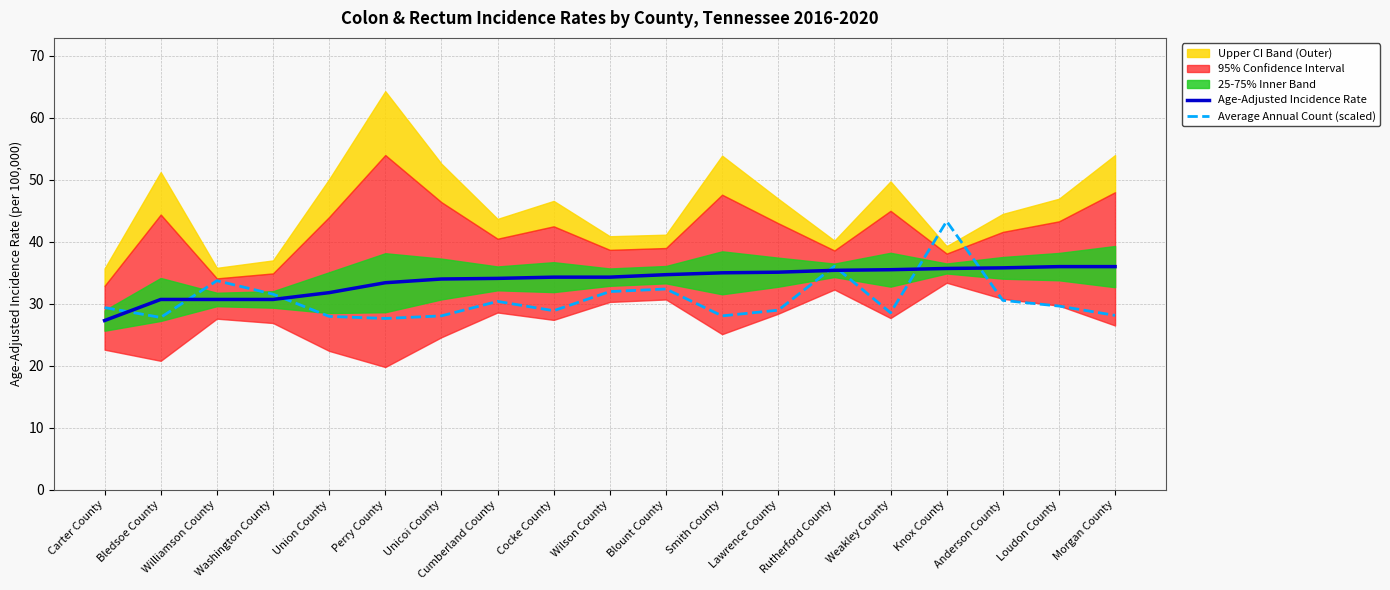

Is it true that Average Annual Count (scaled) equals 14.9 at Weakley County?

False